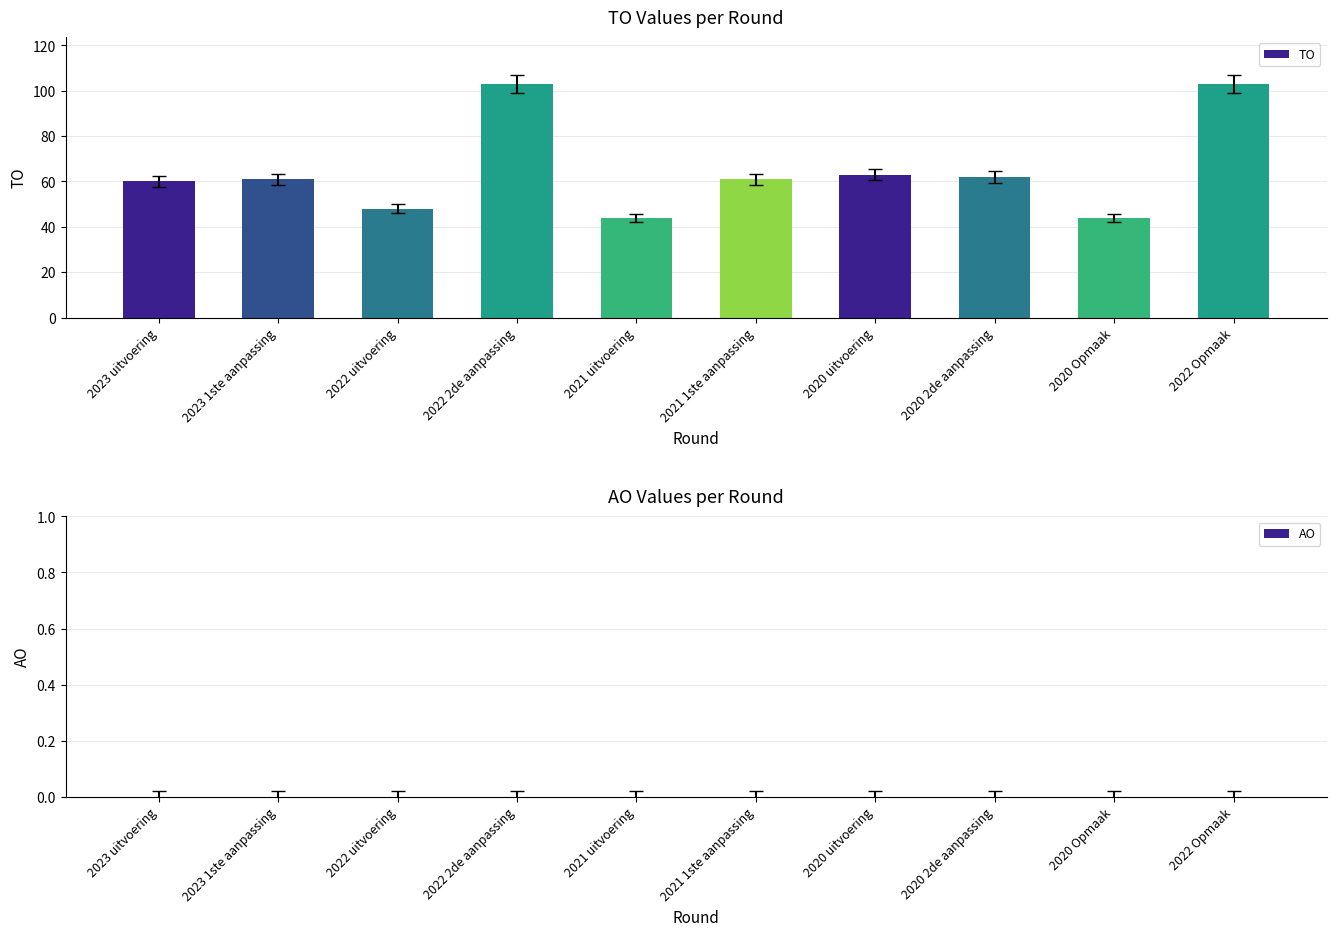

Is it true that the value at 2020 2de aanpassing is 89?

False